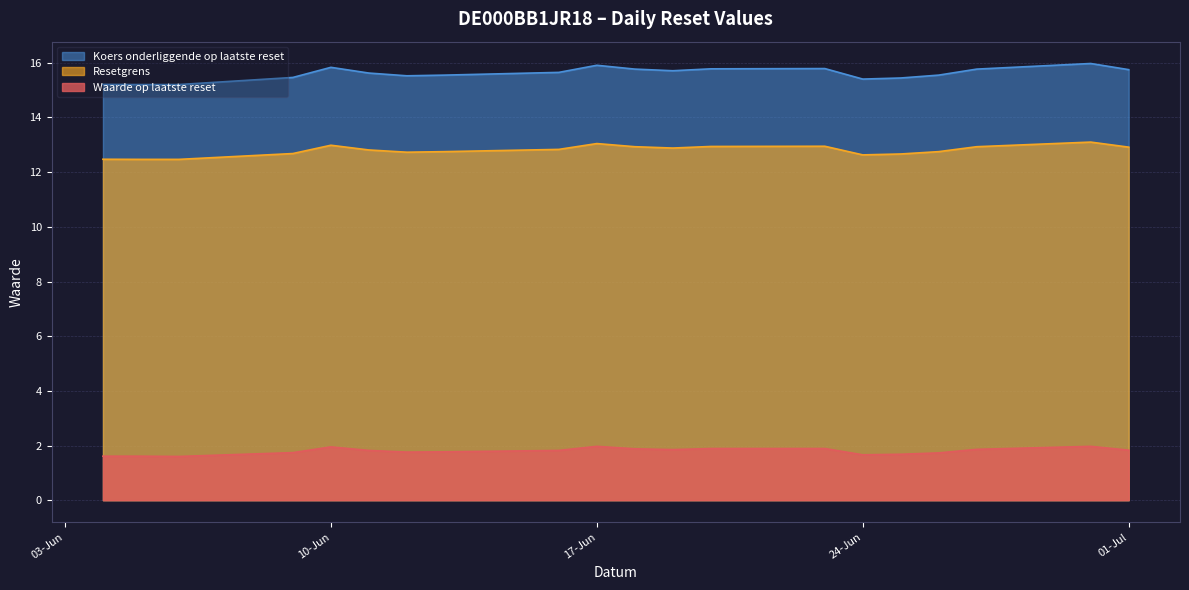

What is the difference between the Koers onderliggende op laatste reset values at 2025-06-26 and 2025-06-19?

0.2